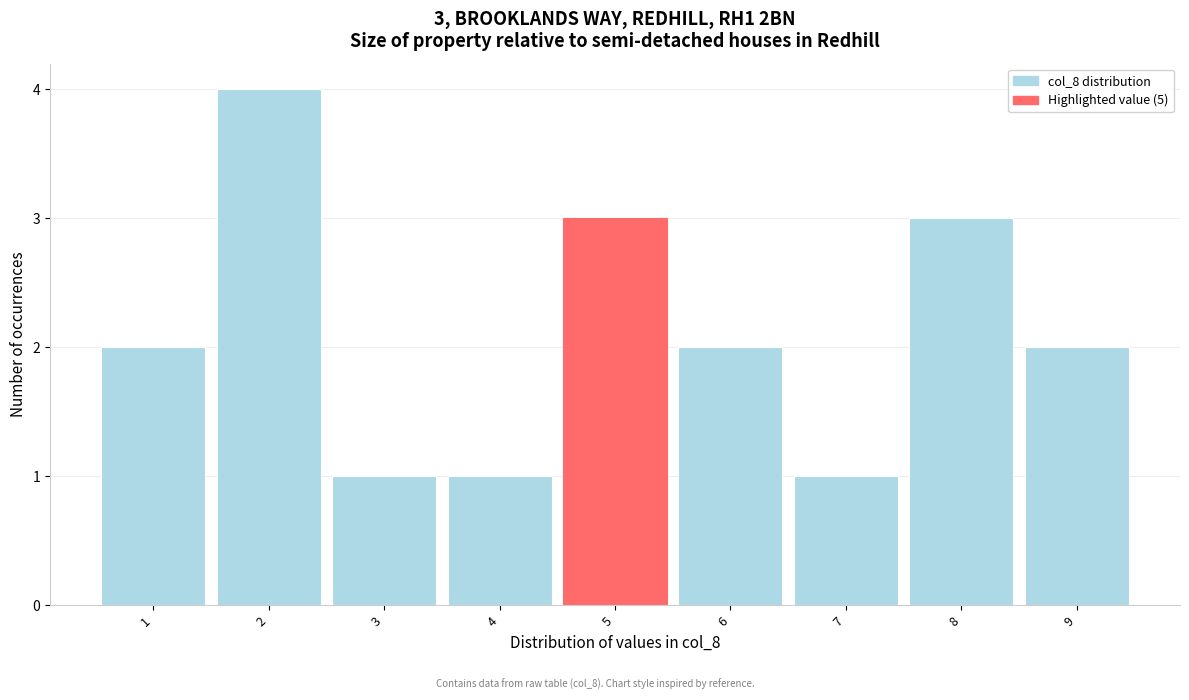

Over which range of the x-axis is the bar tallest?

1.5 to 2.5